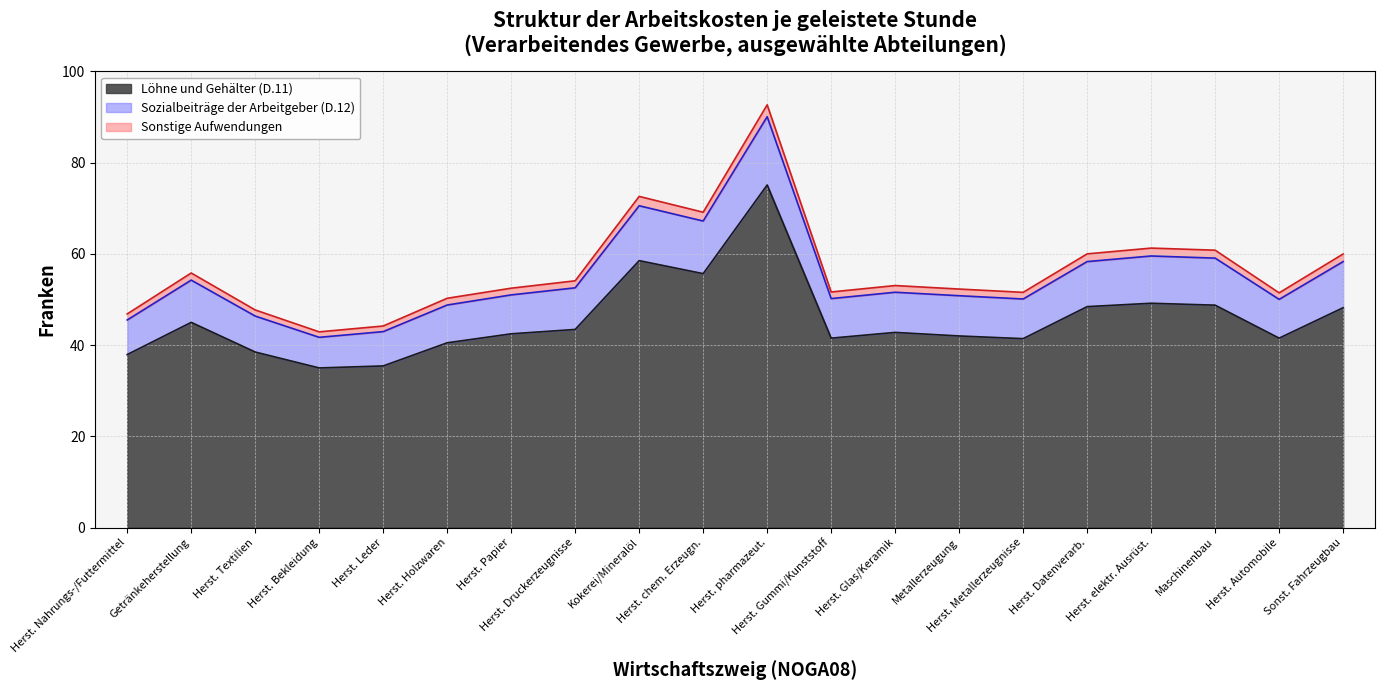

How many lines are shown in the chart?

3